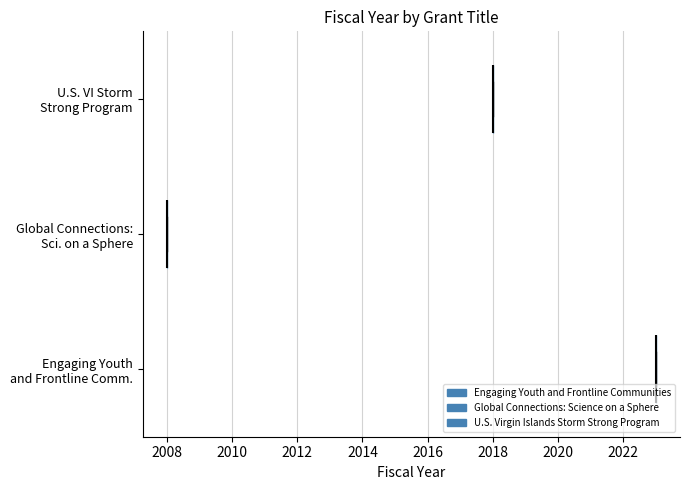

What are all the series names shown in the legend?

Engaging Youth and Frontline Communities, Global Connections: Science on a Sphere, U.S. Virgin Islands Storm Strong Program